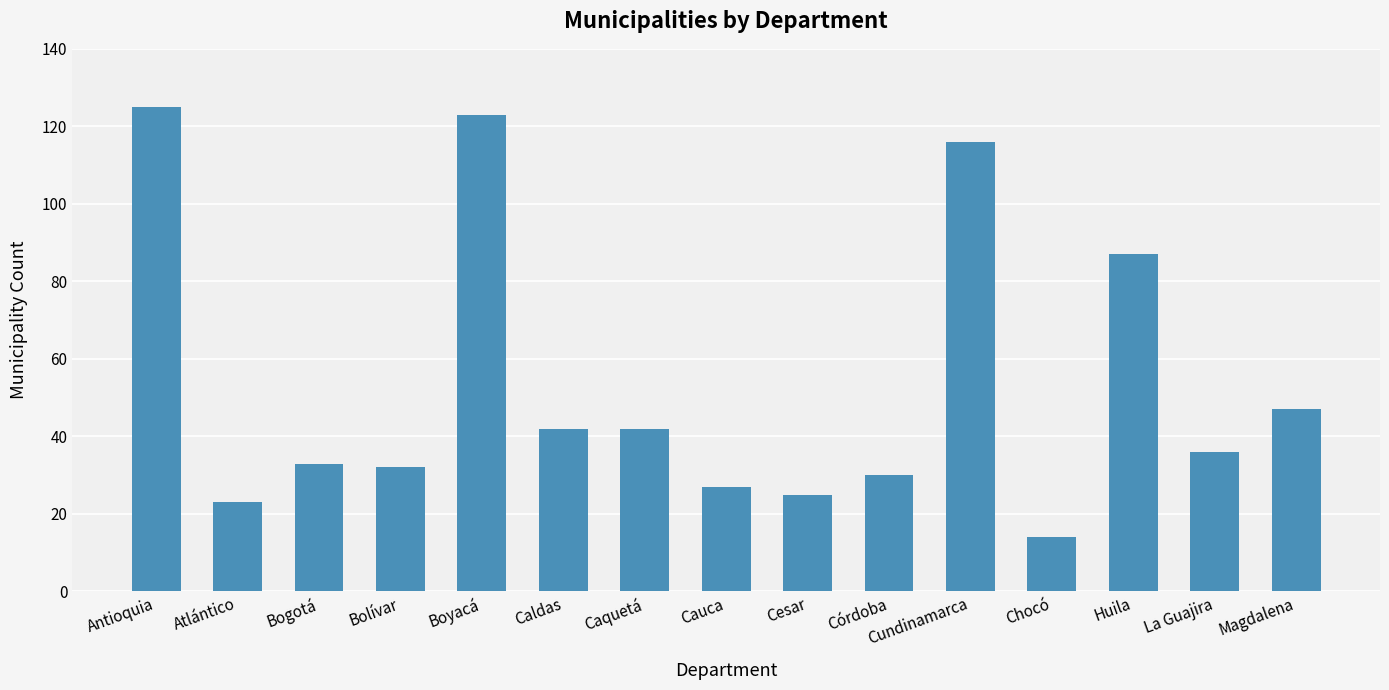

What position from the right is Cauca?

8